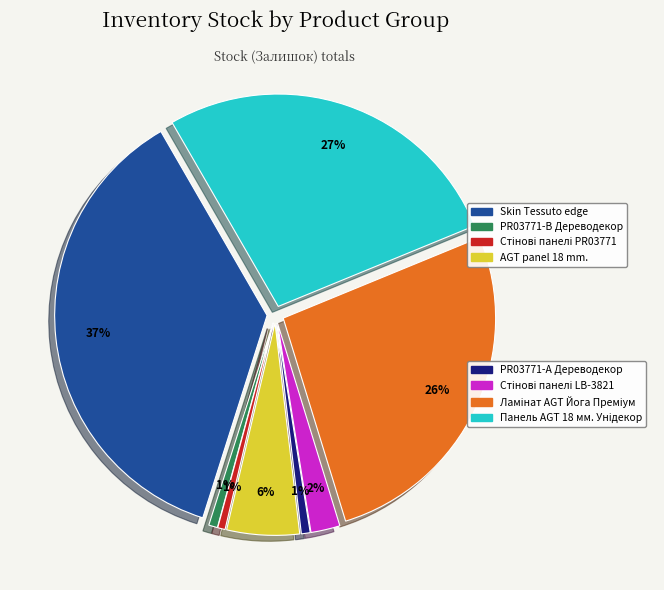

What is the largest slice in the pie chart?

Skin Tessuto edge